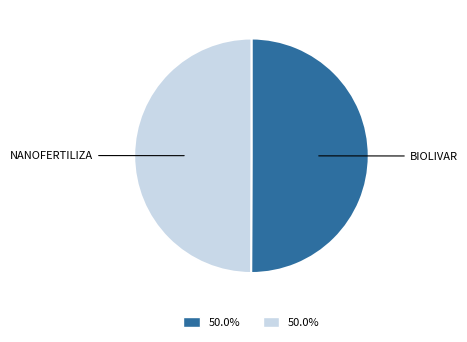

How many segments does this pie chart have?

2